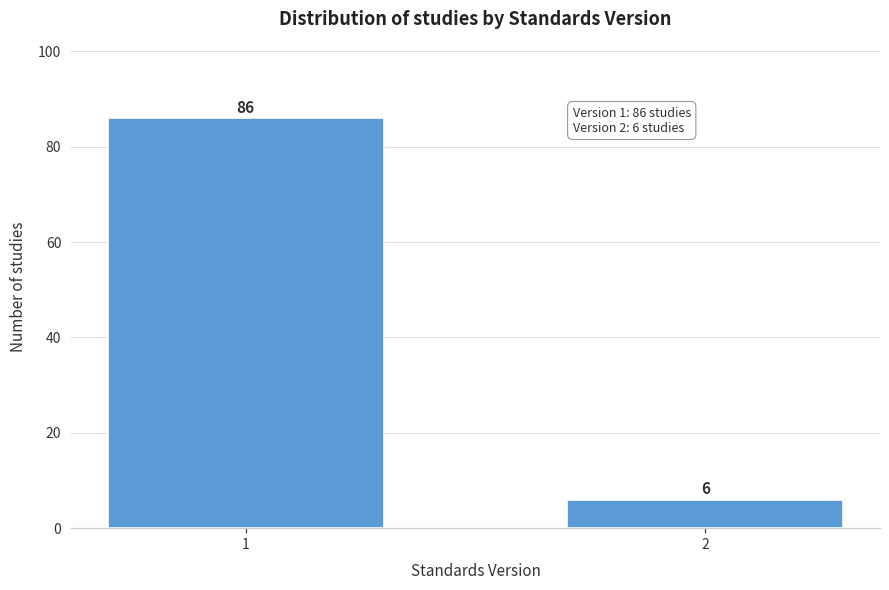

Reading right to left, what are all the values shown in this chart?

6	86